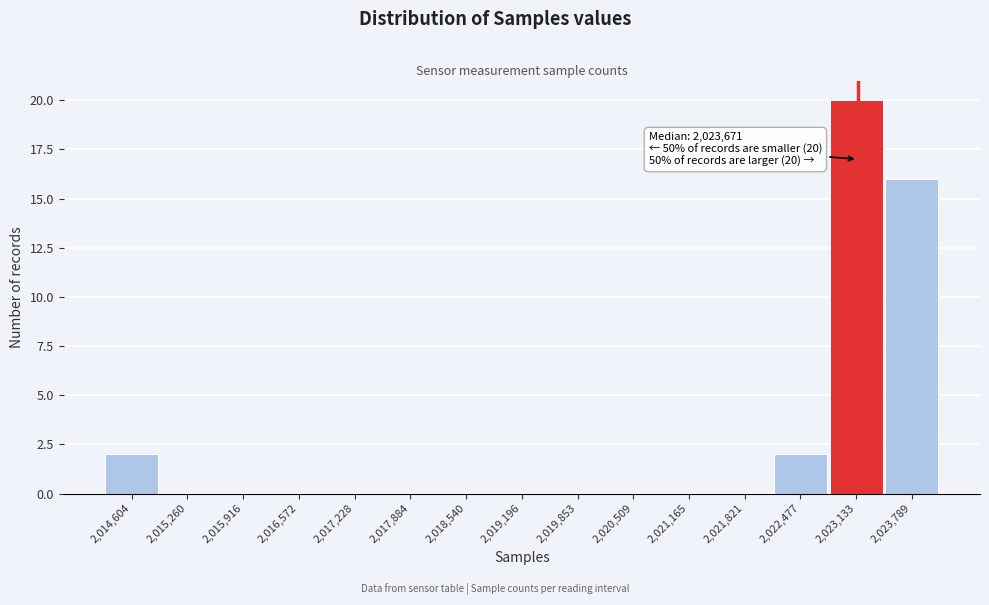

Reading right to left, list all the values displayed in this chart.

2,023,789=16	2,023,133=20	2,022,477=2	2,021,821=0	2,021,165=0	2,020,509=0	2,019,853=0	2,019,196=0	2,018,540=0	2,017,884=0	2,017,228=0	2,016,572=0	2,015,916=0	2,015,260=0	2,014,604=2